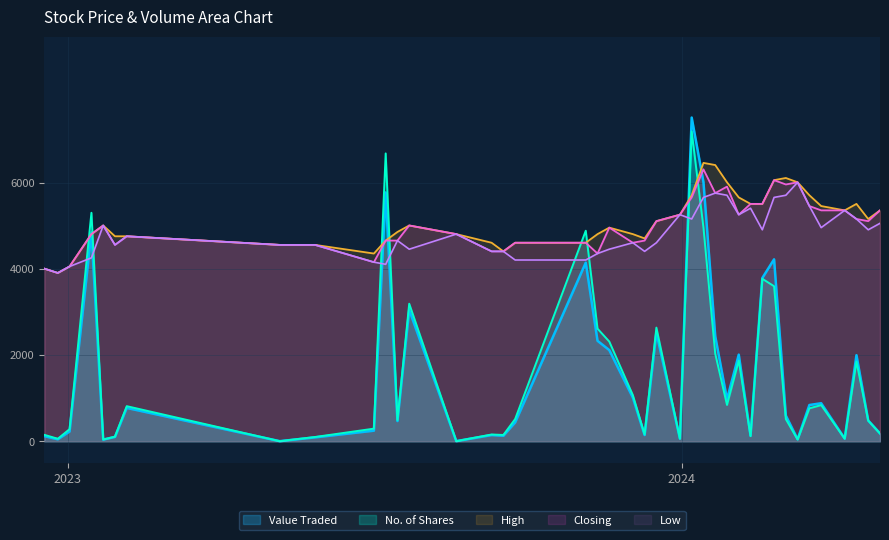

What is the maximum value for Closing?

6316.8